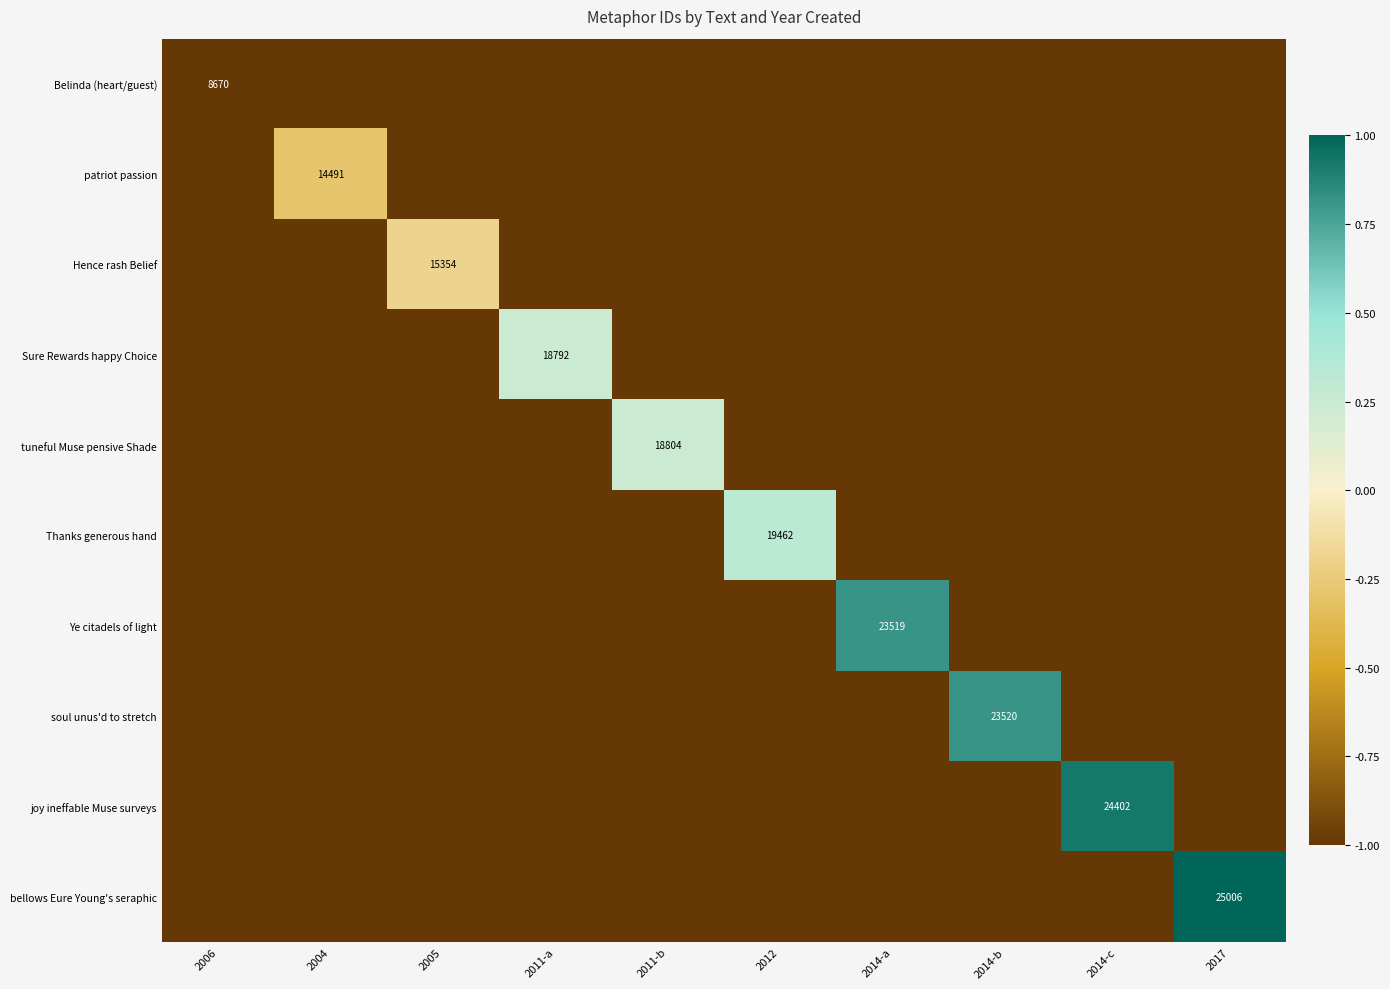

Which series has the largest range (max minus min)?

bellows Eure Young's seraphic